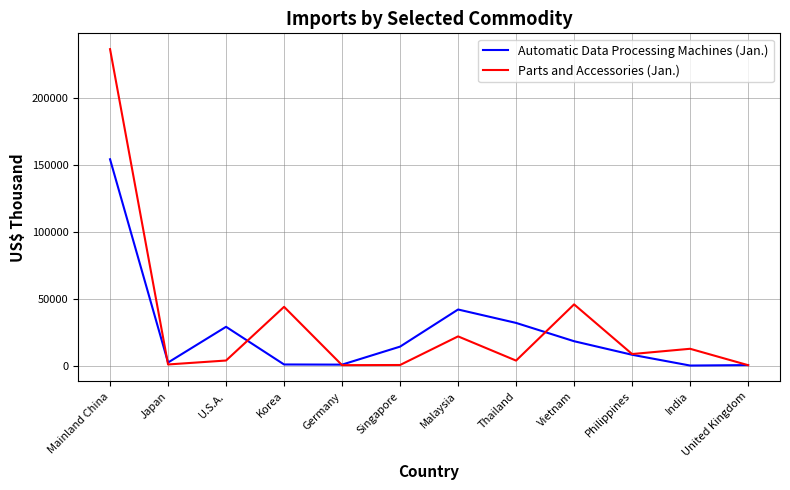

What is the sum of all Parts and Accessories (Jan.) values?

378051